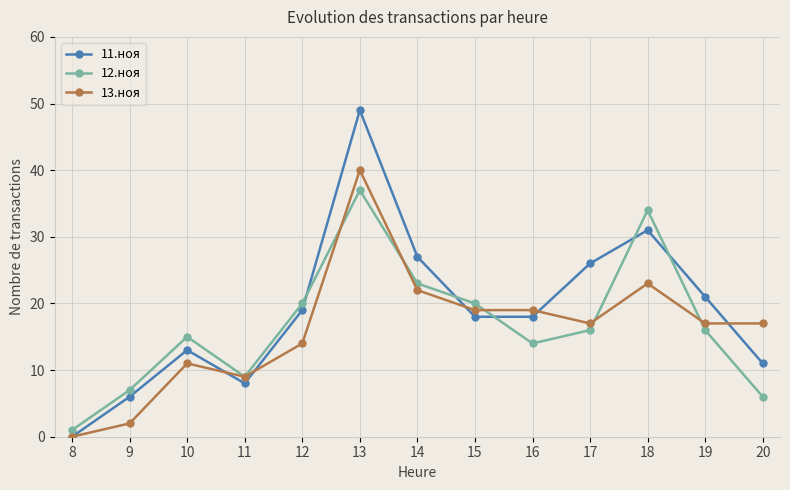

Which label corresponds to the smallest value in the chart?

8